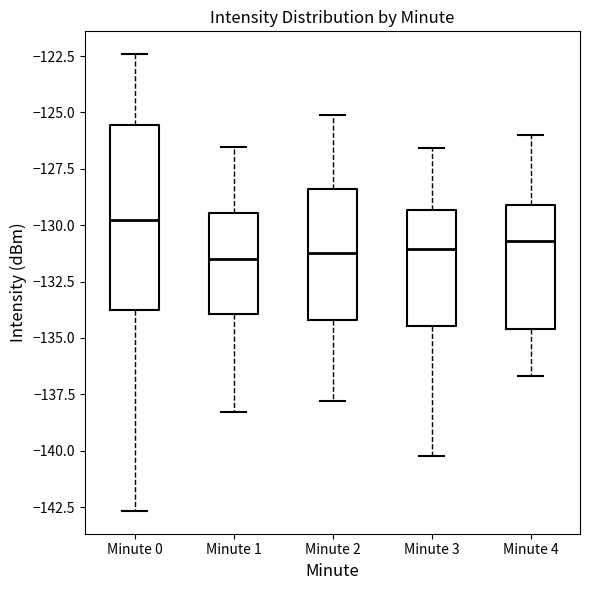

Where does the median line of the box for Minute 2 sit on the y-axis? The values are not printed on the chart, so give them approximately, as read against the axis.

-131.0